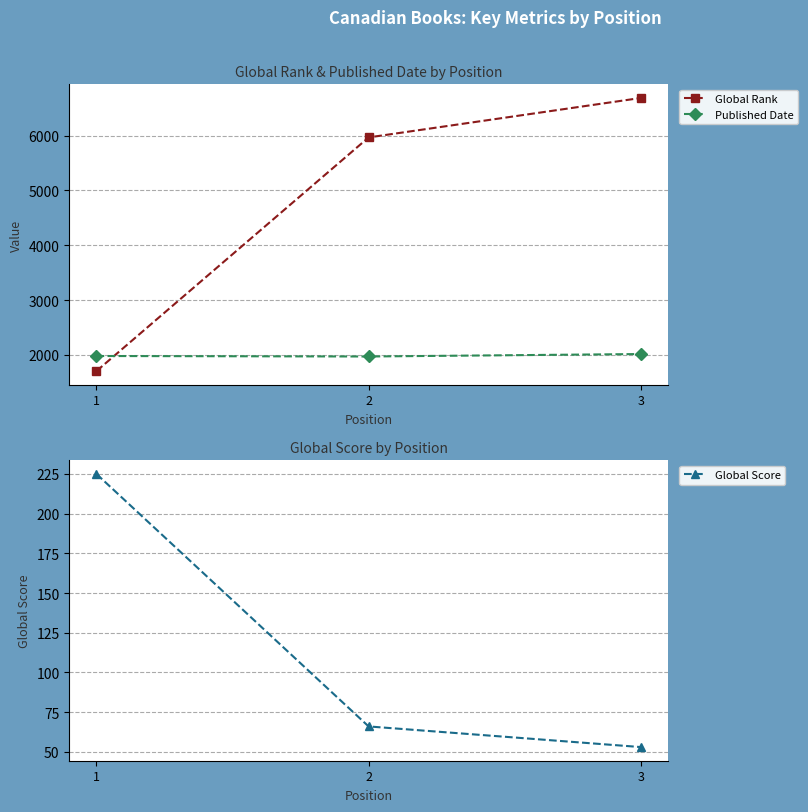

At 1, list the series in order from smallest to largest.

Global Score, Global Rank, Published Date